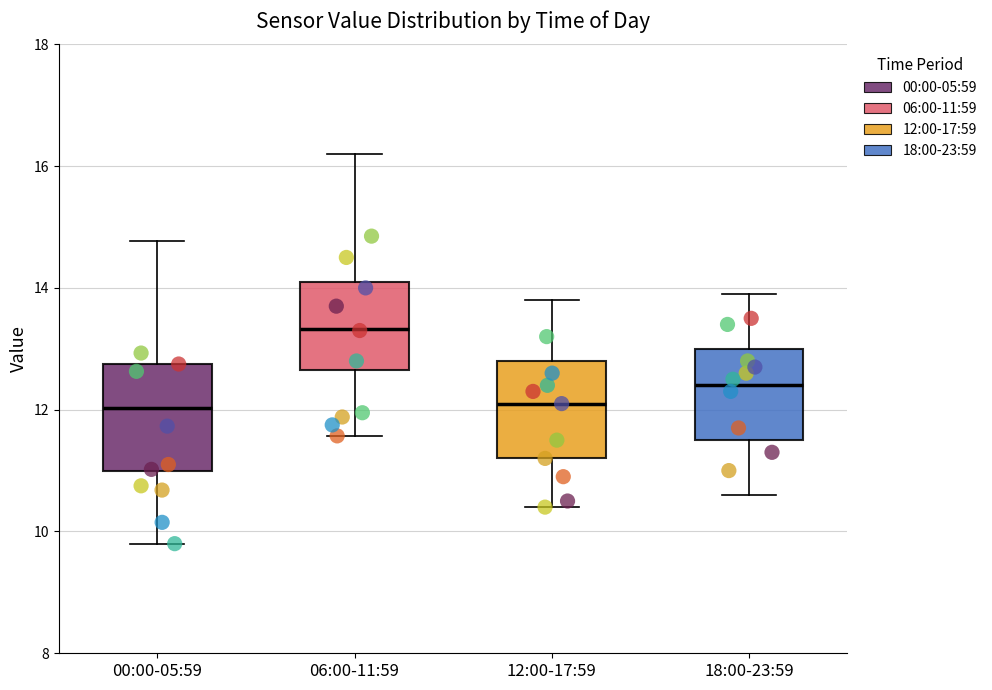

Reading left to right, read every box against the y-axis: the position of its median line, the range the box covers, and the ends of its whiskers. The values are not printed on the chart, so give them approximately, as read against the axis.

00:00-05:59: median 12.0, box 11.0 to 12.8, whiskers 9.8 to 14.8
06:00-11:59: median 13.4, box 12.6 to 14.2, whiskers 11.6 to 16.2
12:00-17:59: median 12.2, box 11.2 to 12.8, whiskers 10.4 to 13.8
18:00-23:59: median 12.4, box 11.6 to 13.0, whiskers 10.6 to 14.0